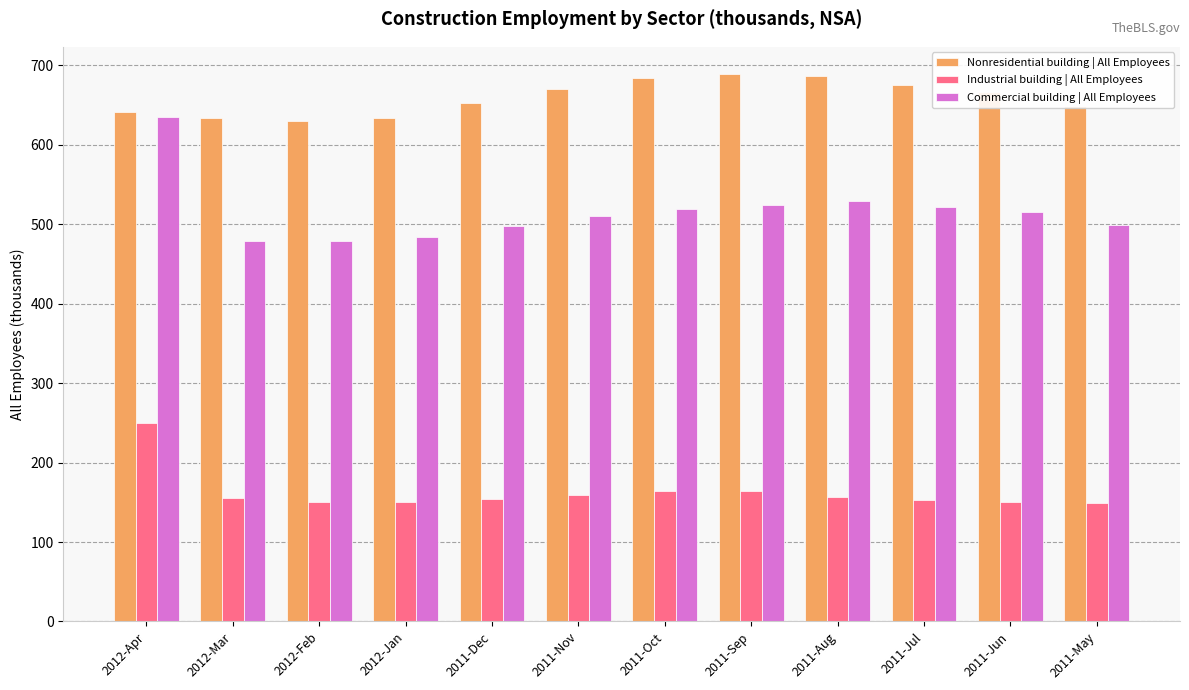

What position from the right is 2012-Mar?

11